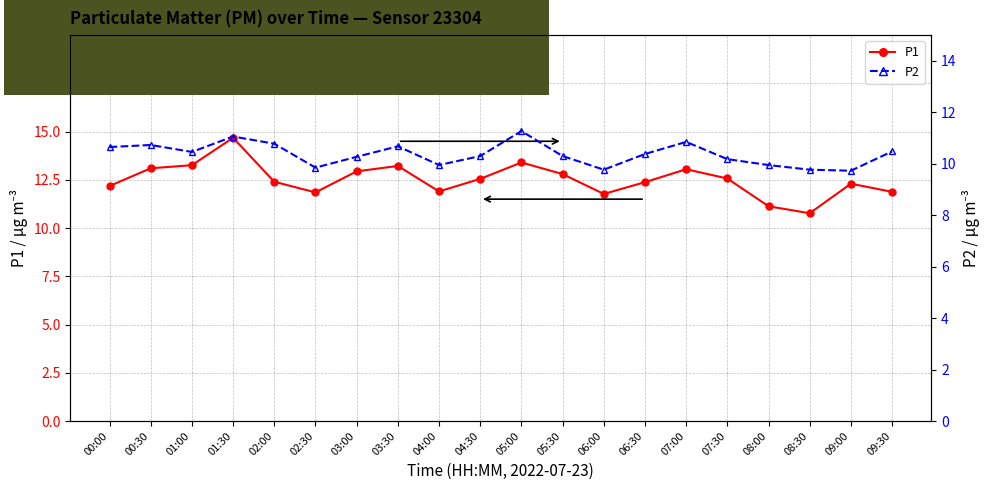

At how many categories does at least one series exceed 13?

6